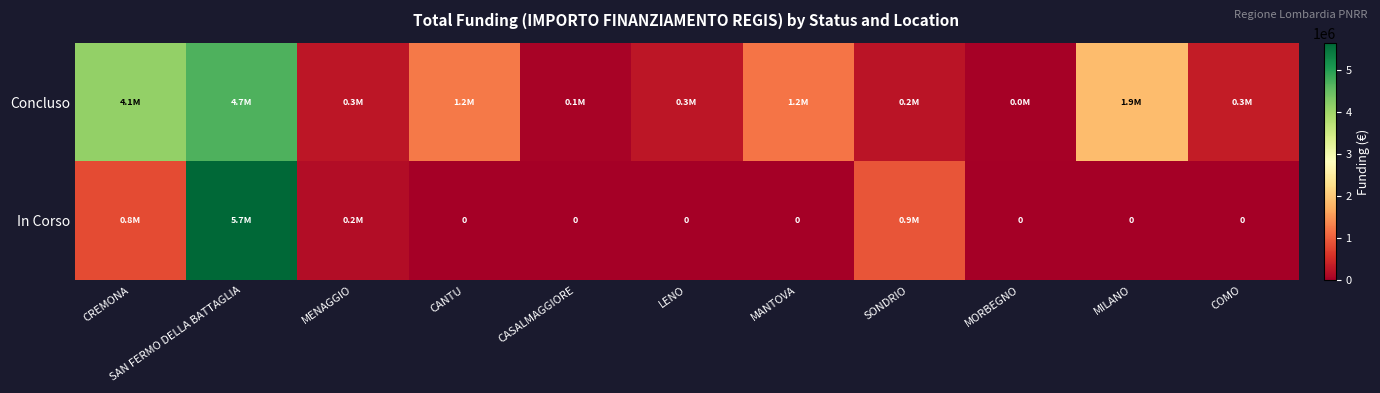

What is the sum of the Concluso values at LENO and CANTU?

1511471.9